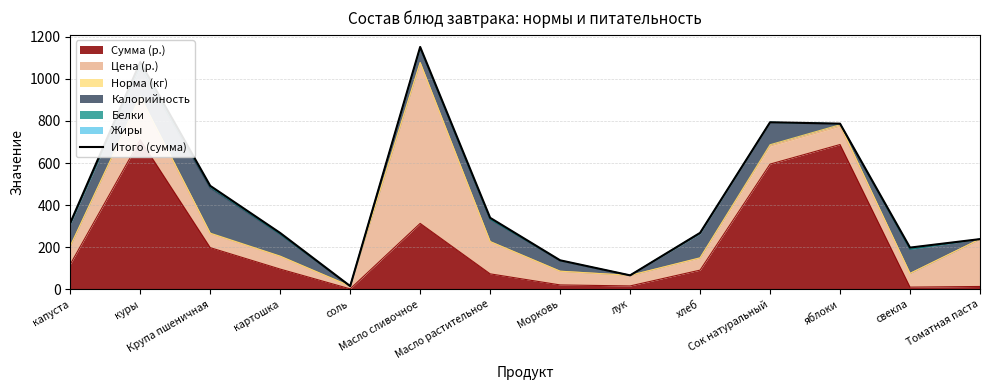

How many data points does each series have?

14